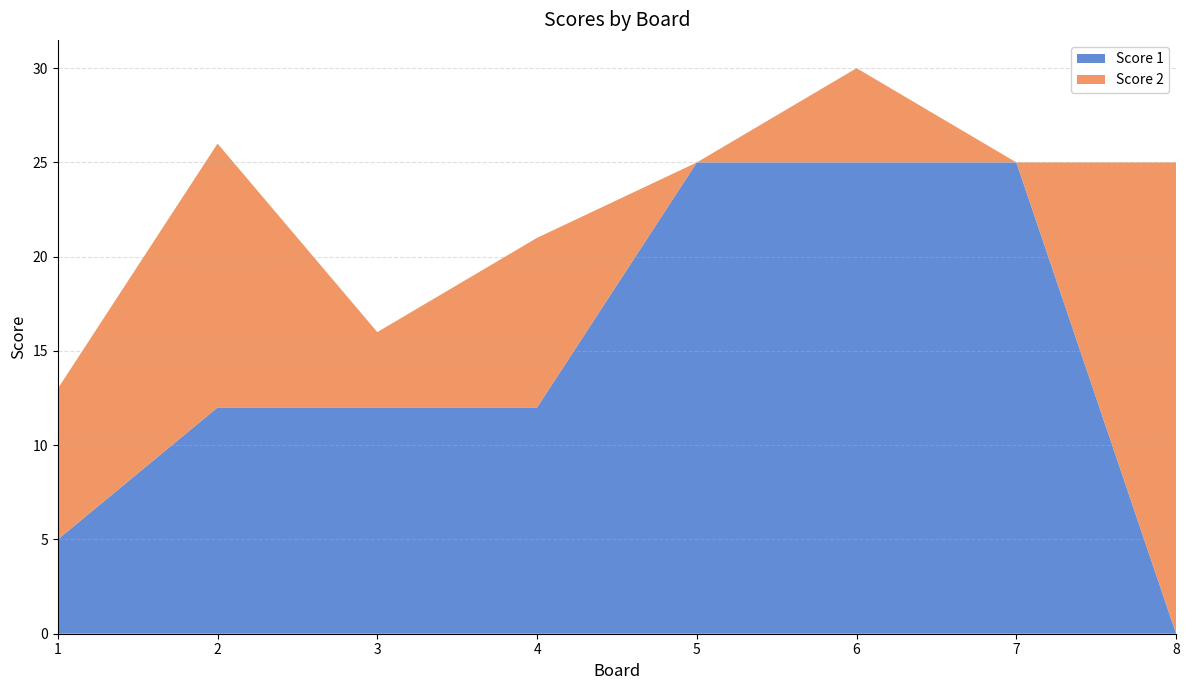

Reading left to right, extract all data points from this chart.

Score 1: 1=5	2=12	3=12	4=12	5=25	6=25	7=25	8=0
Score 2: 1=8	2=14	3=4	4=9	5=0	6=5	7=0	8=25